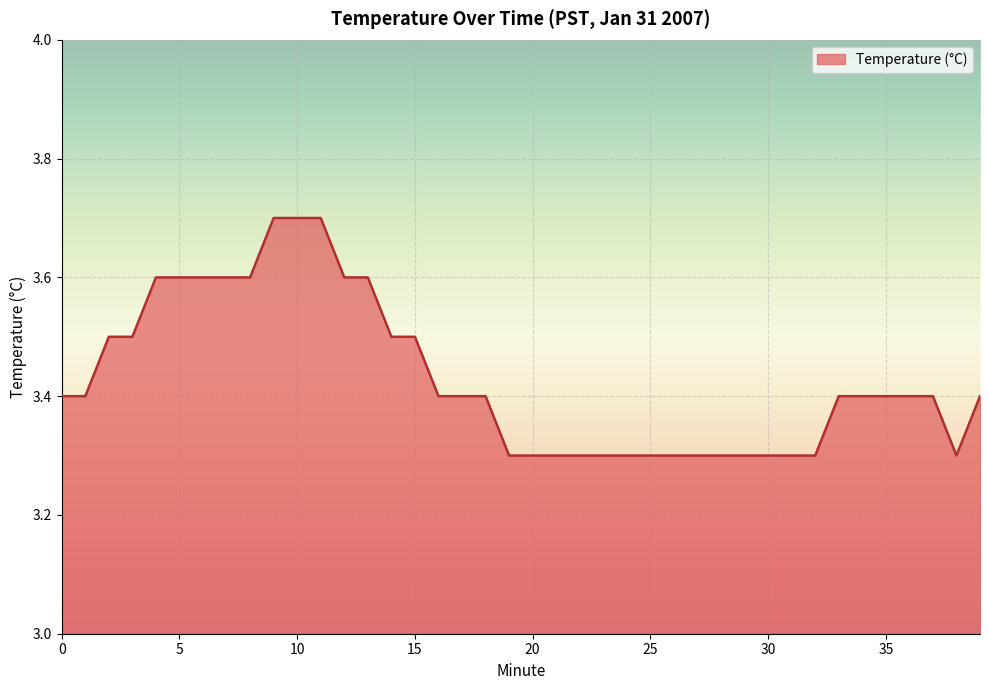

What is the maximum value shown in the chart?

3.7